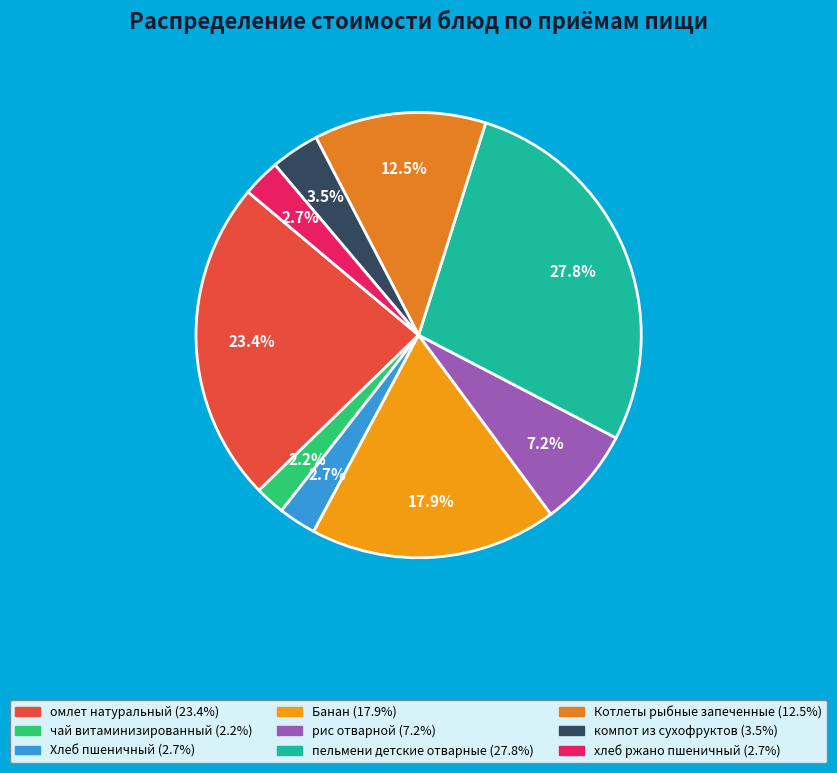

The рис отварной slice represents 21% of the pie. True or false?

False